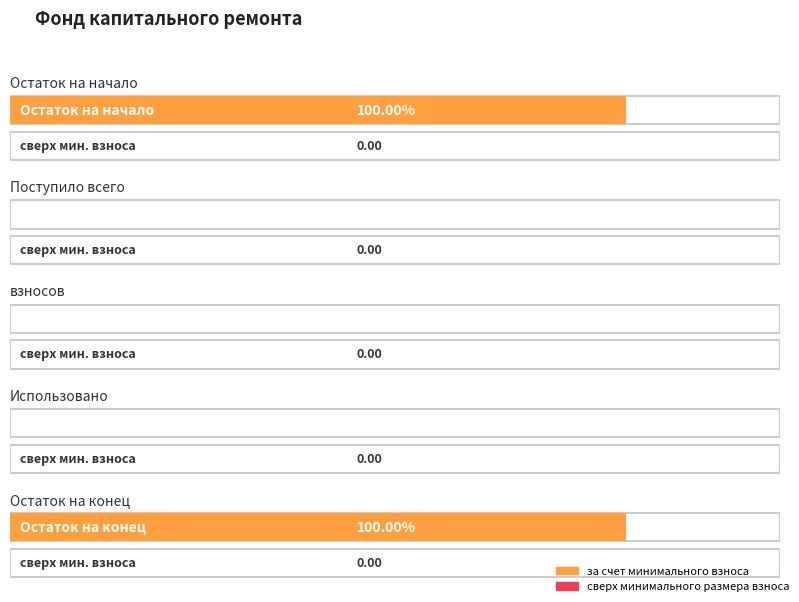

List the series in order of their peak value, lowest first.

сверх минимального размера взноса, за счет минимального взноса